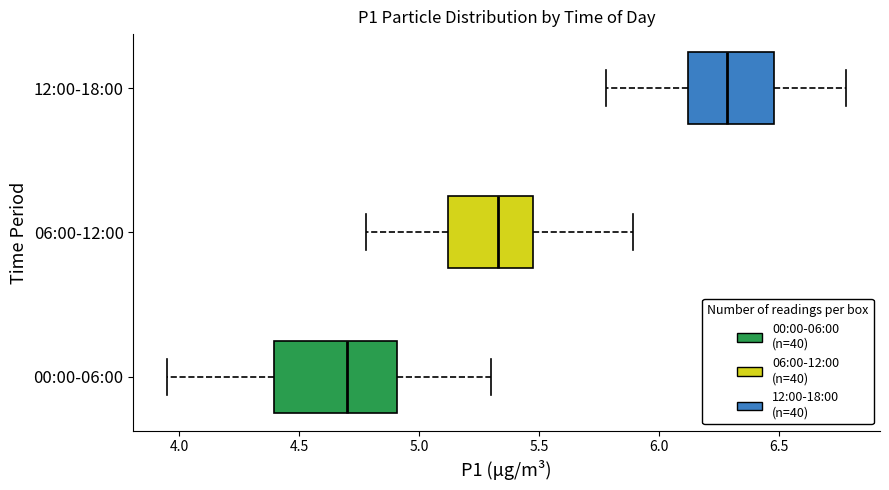

Which box has the furthest to the right median line?

12:00-18:00